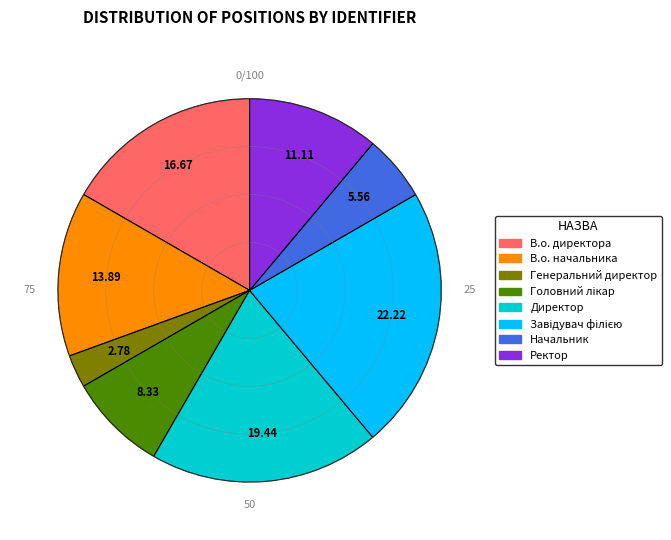

How many segments does this pie chart have?

8